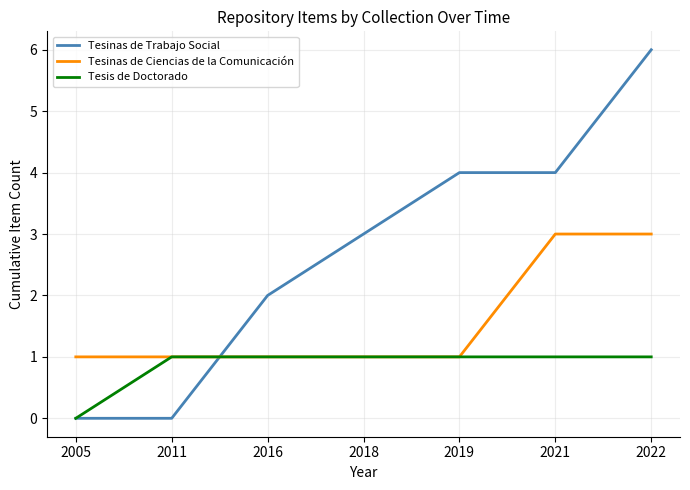

What is the total value across all series at 2011?

2